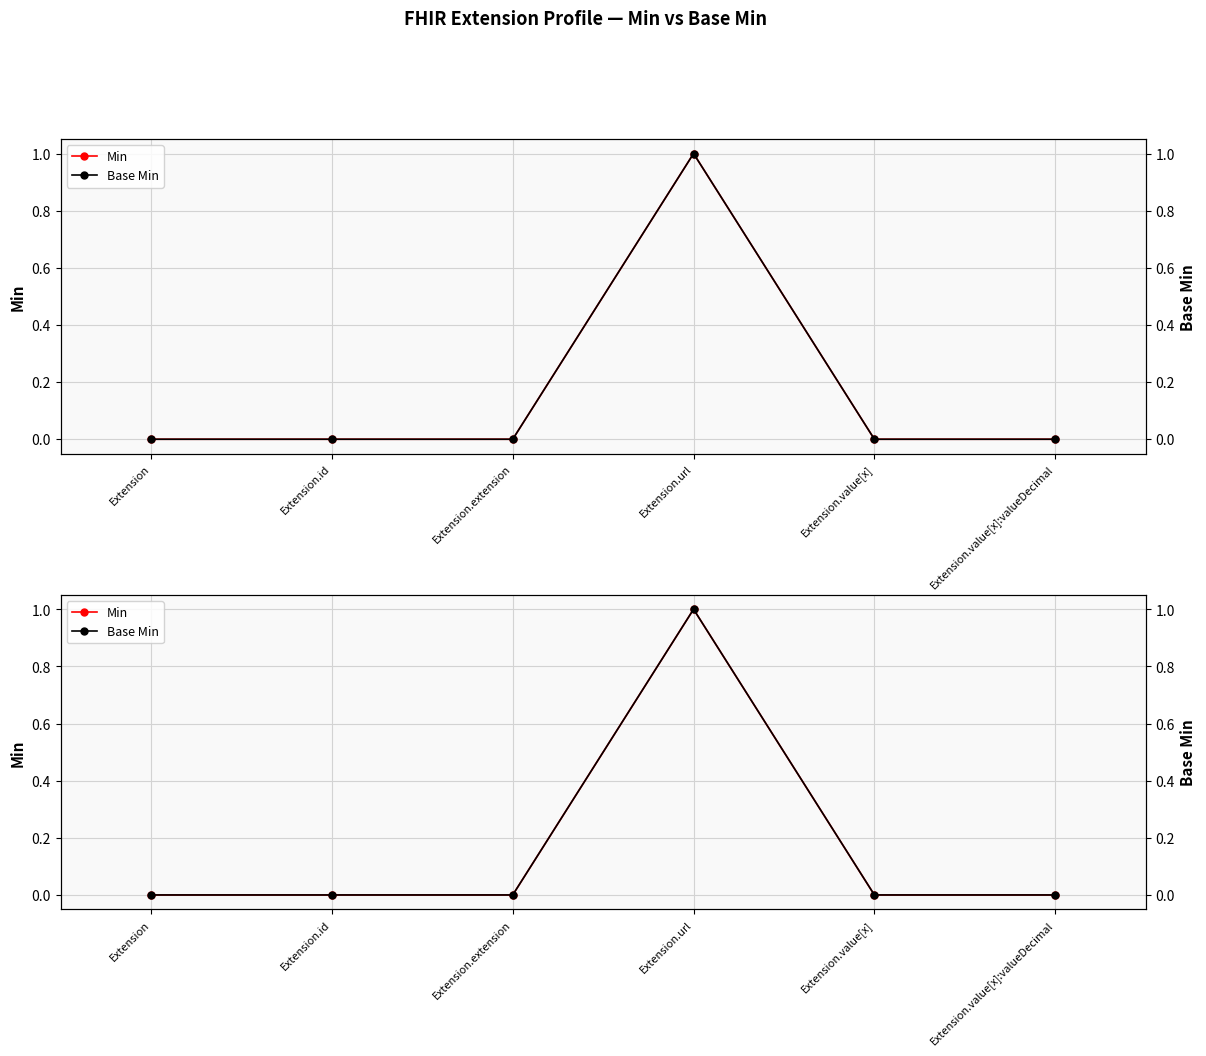

Count the Base Min values in the range 0 to 1.

6